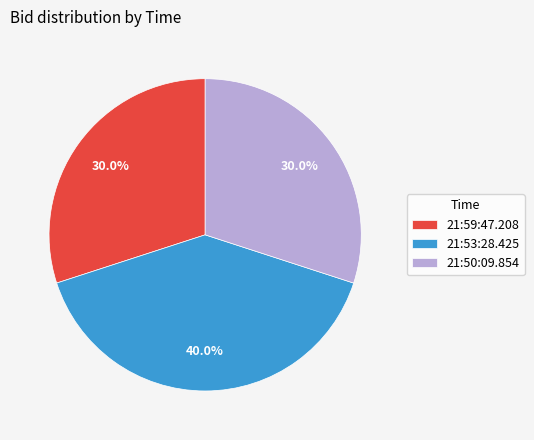

Is it true that 21:59:47.208 is 15% of the pie?

False